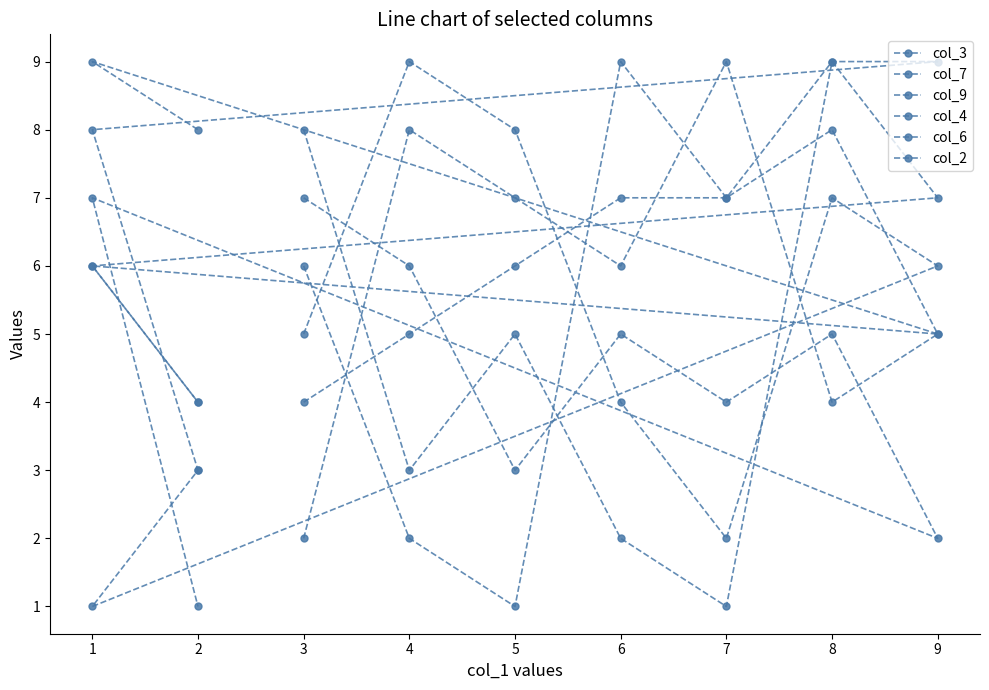

Reading left to right, transcribe all the data shown in this chart.

col_3: 8	3	5	2	1	9	7	6	4
col_7: 6	2	1	9	7	8	5	9	8
col_9: 7	6	3	5	4	5	2	7	1
col_4: 5	9	8	4	2	7	6	1	3
col_6: 4	5	6	7	7	9	9	8	3
col_2: 2	8	7	6	9	4	5	6	4